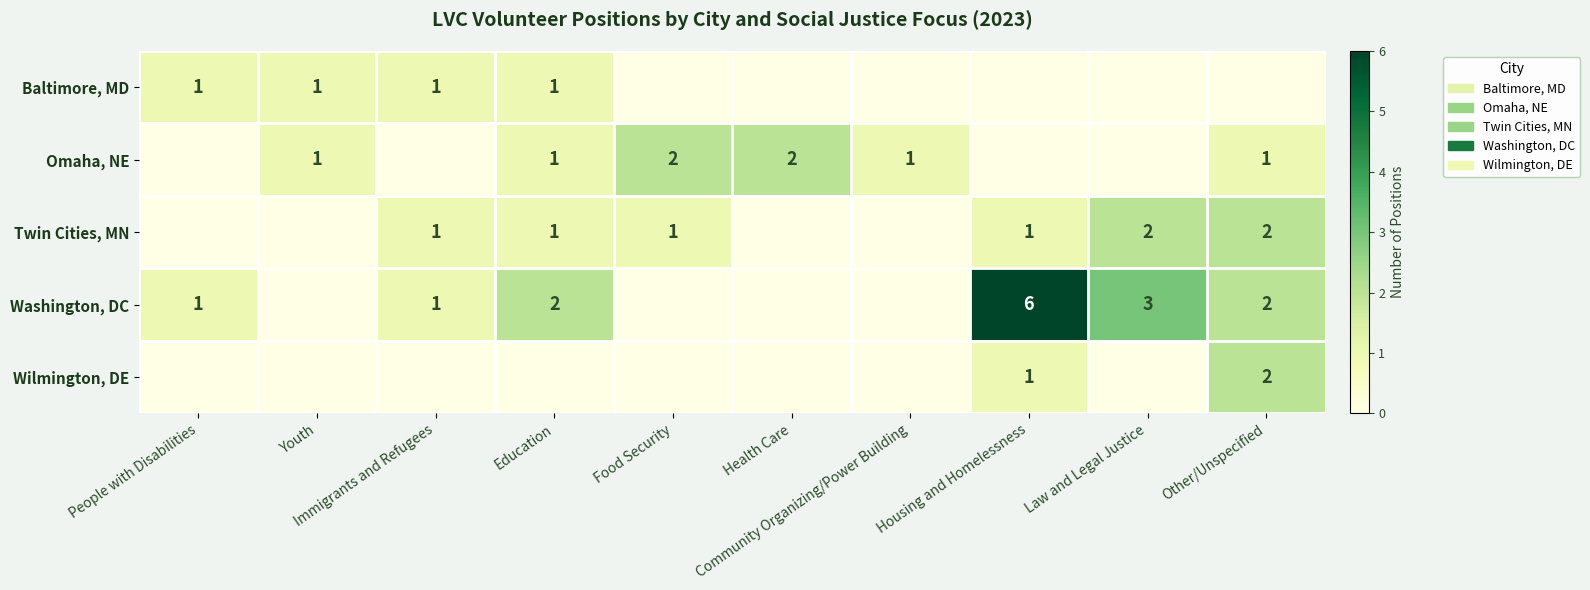

Count the number of categories in the chart.

10